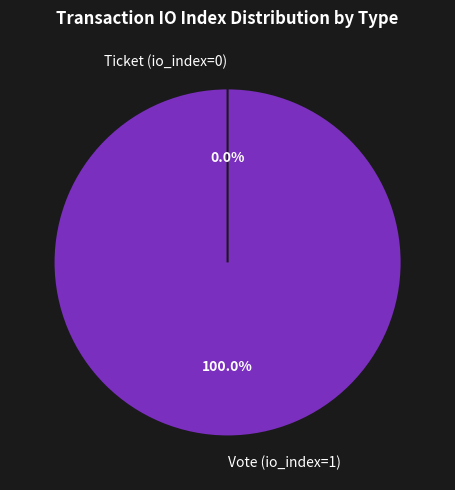

Does Ticket (io_index=0) account for over 50% of the chart?

No